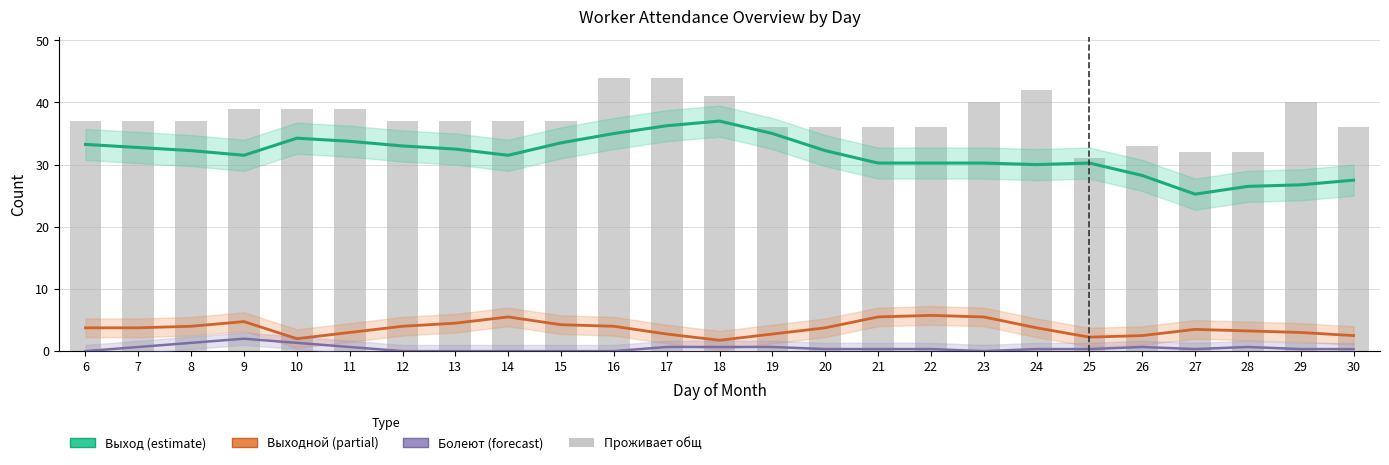

How many categories are shown in the chart?

25